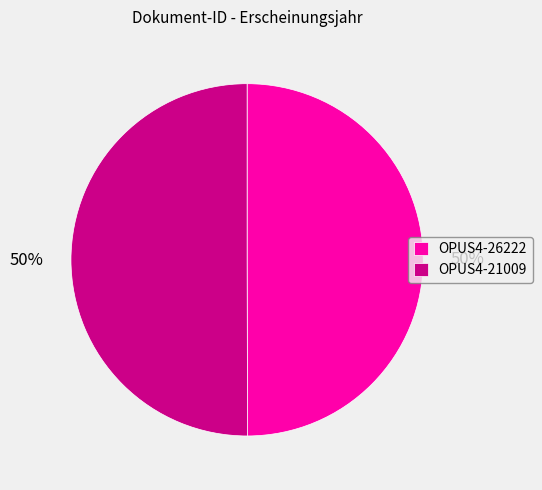

Combined, do OPUS4-21009 and OPUS4-26222 account for over 50%?

Yes